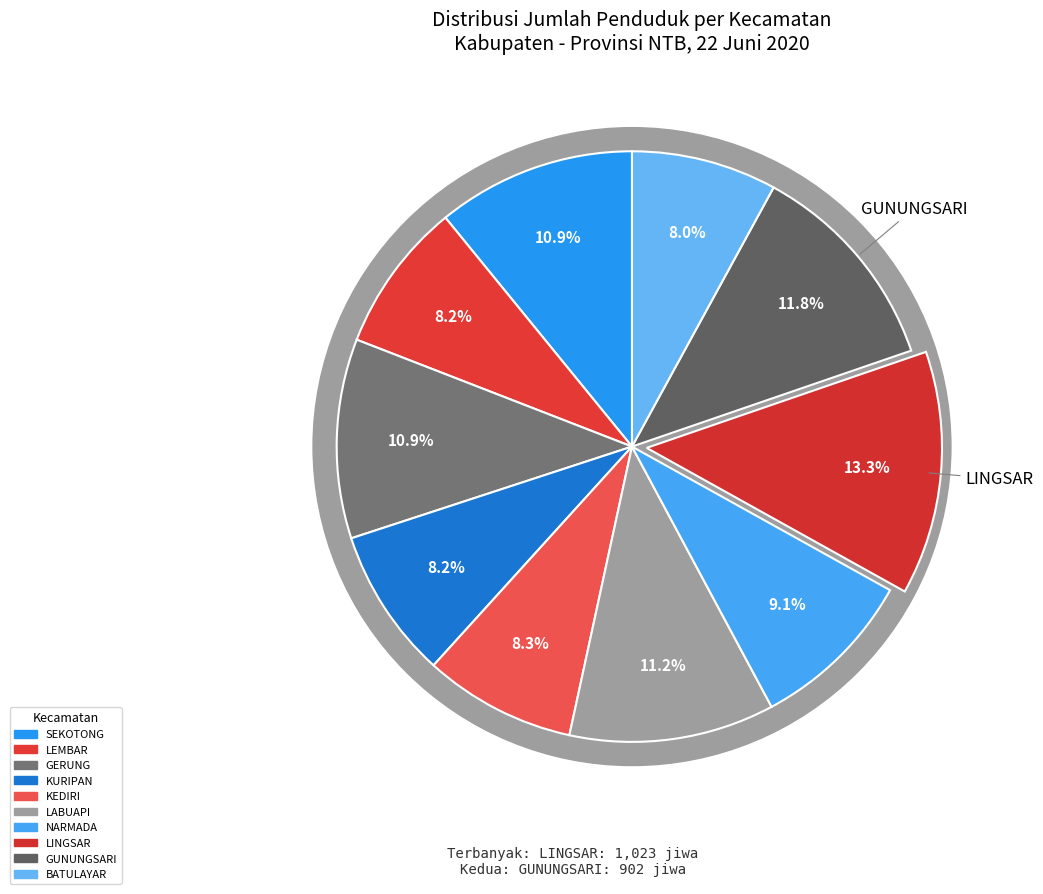

Combined, do SEKOTONG and KEDIRI account for over 50%?

No